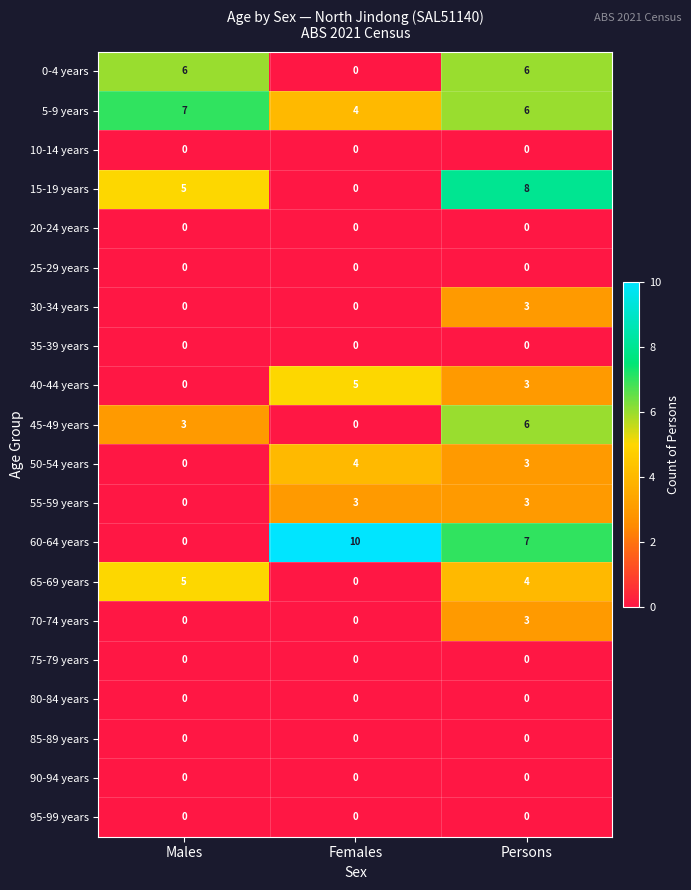

What is the total value across all series at Females?

26